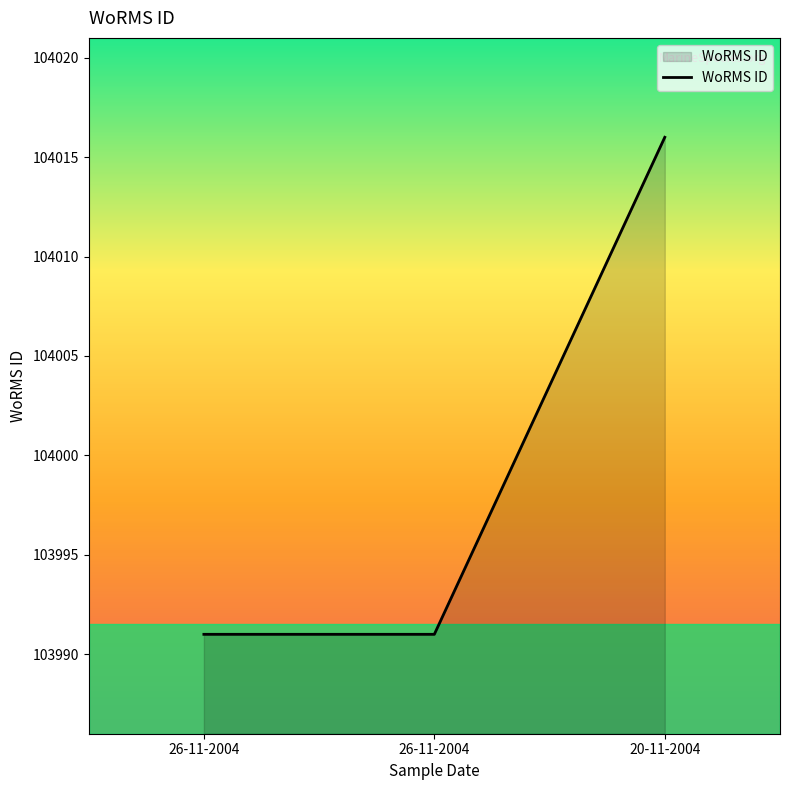

How many distinct data groups are displayed?

1